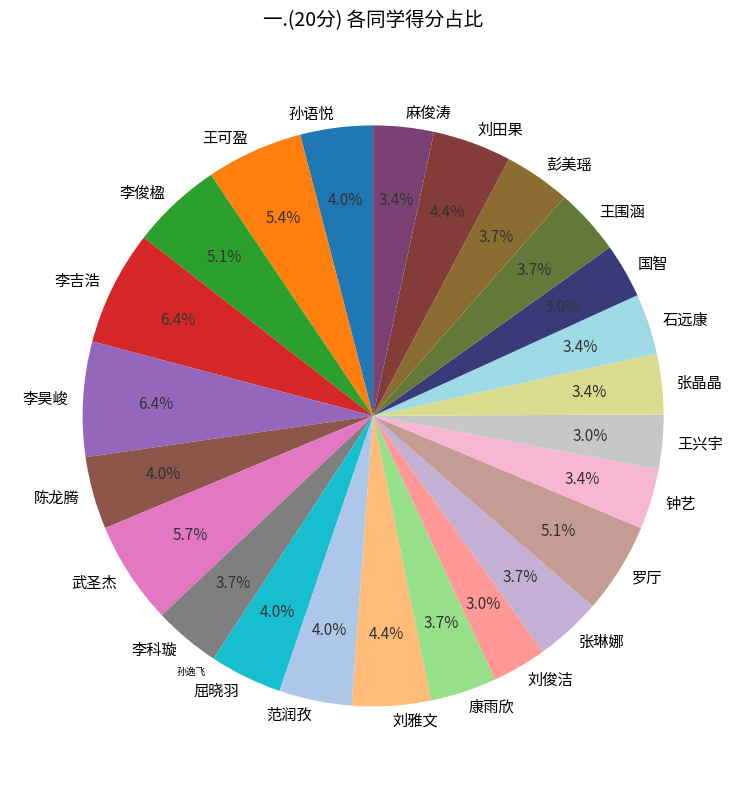

Is the sum of 石远康 and 李俊楹 greater than half?

No